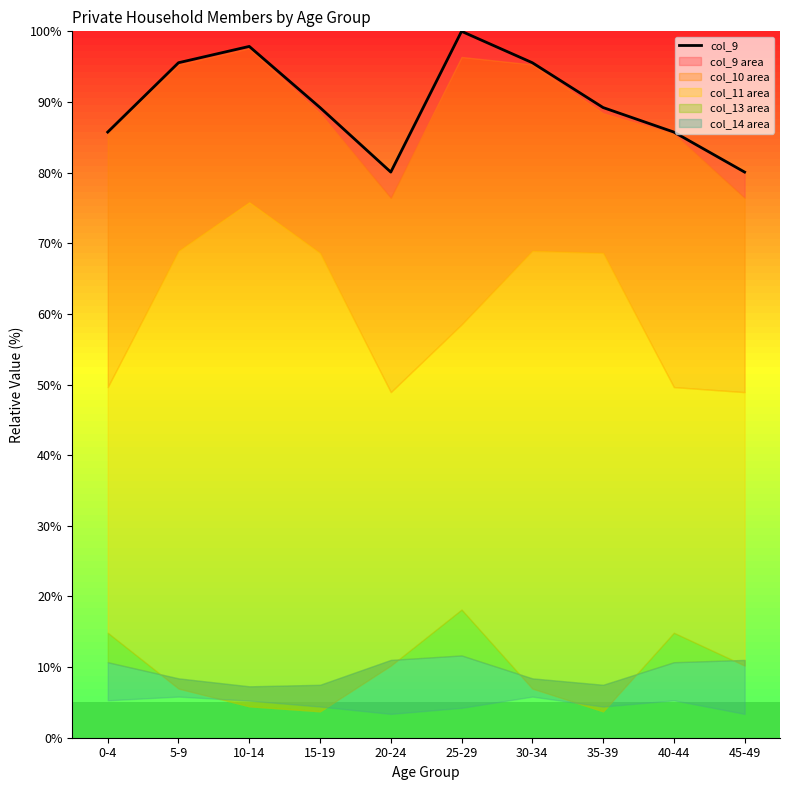

What is the sum of the values at 5-9 and 20-24?

175.6